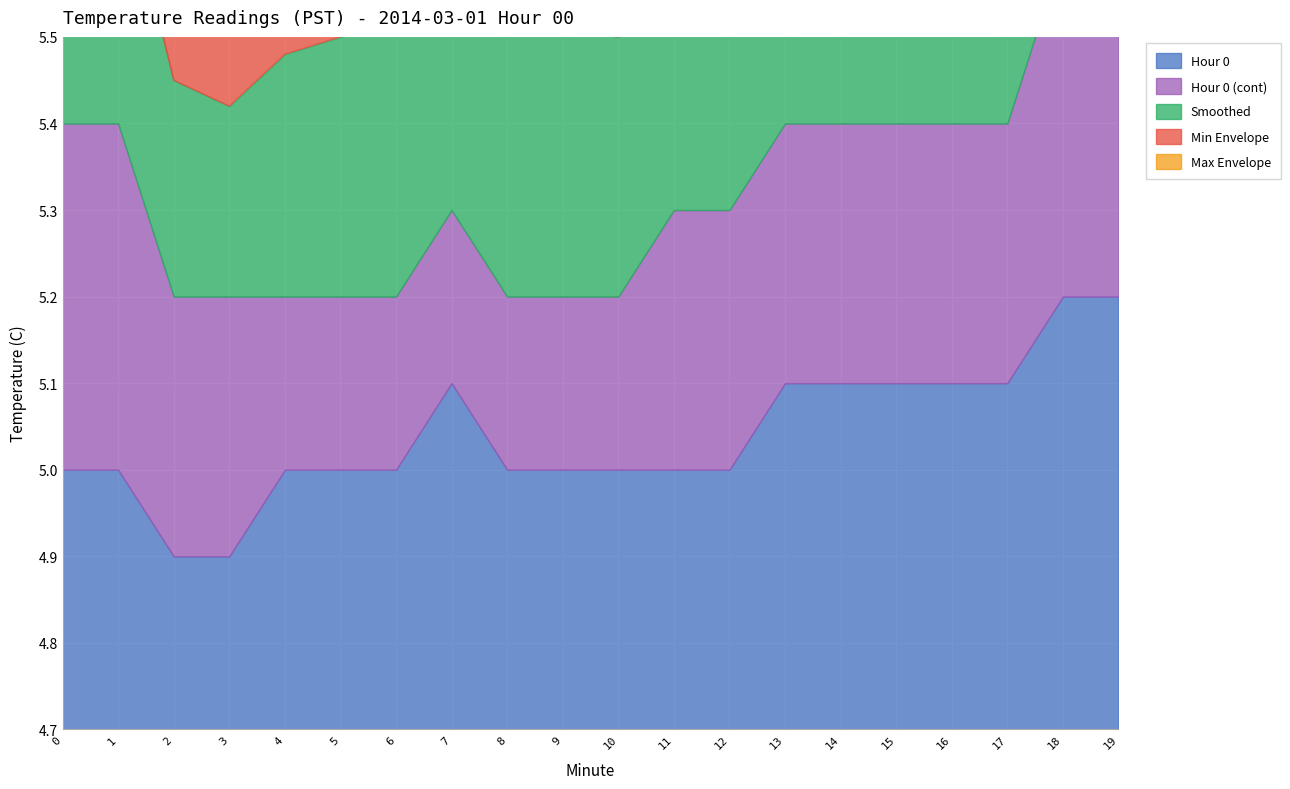

Where is the first local maximum for Max Envelope?

7